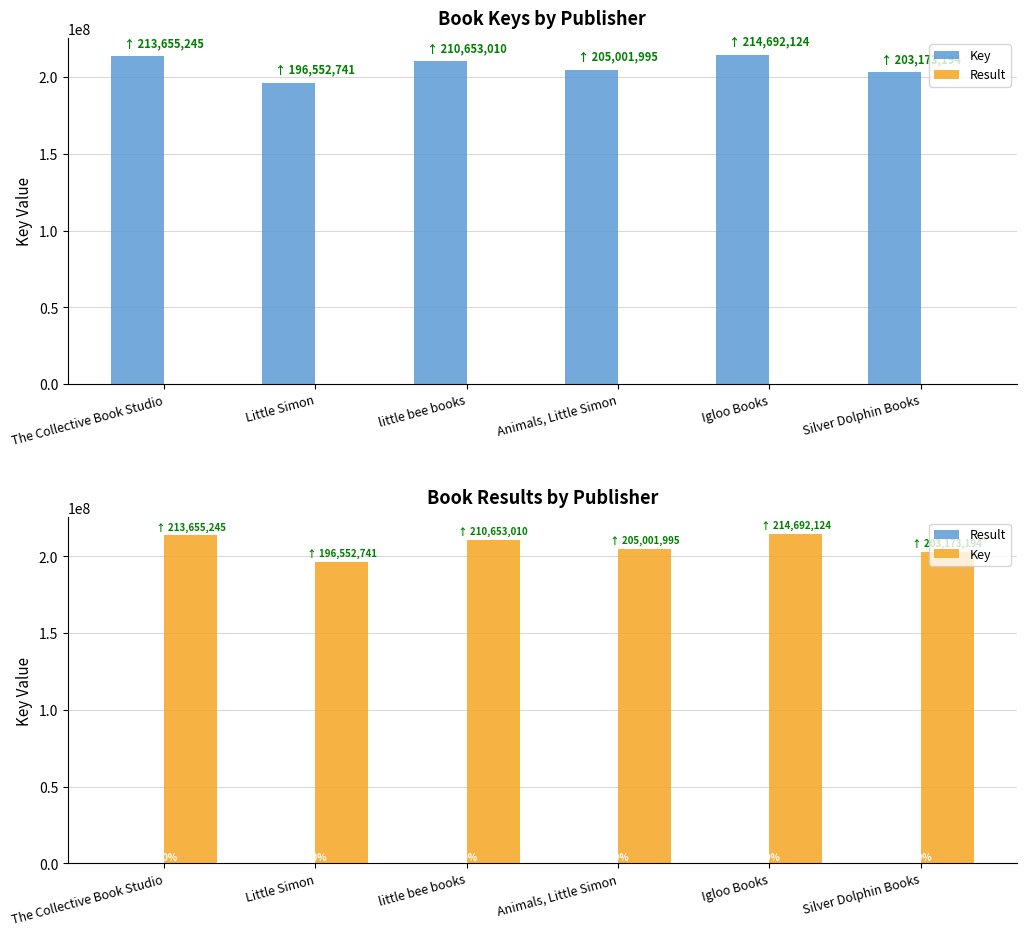

What is the label of the 6th bar from the right?

The Collective Book Studio